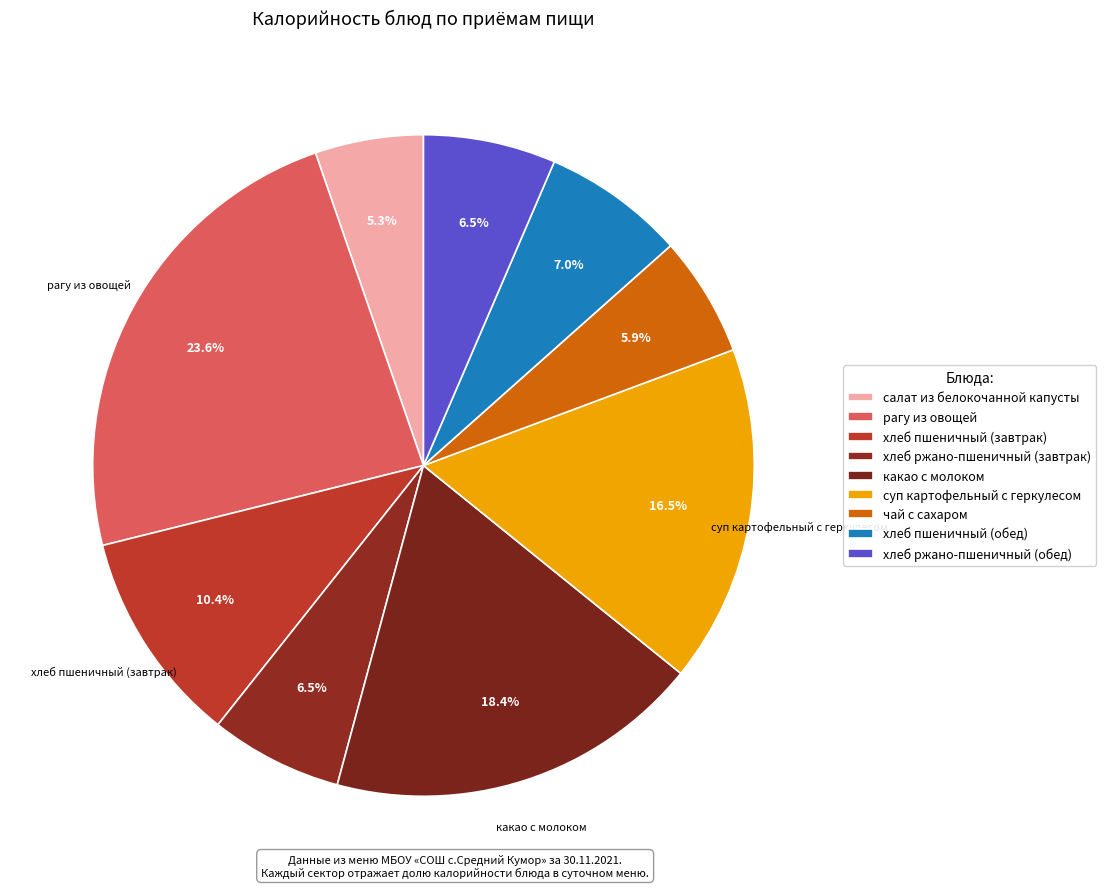

How many segments does this pie chart have?

9